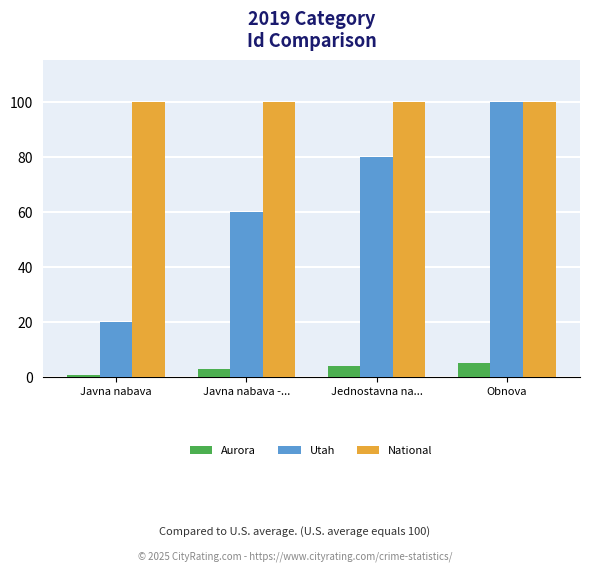

At which label does Utah reach its peak?

Obnova